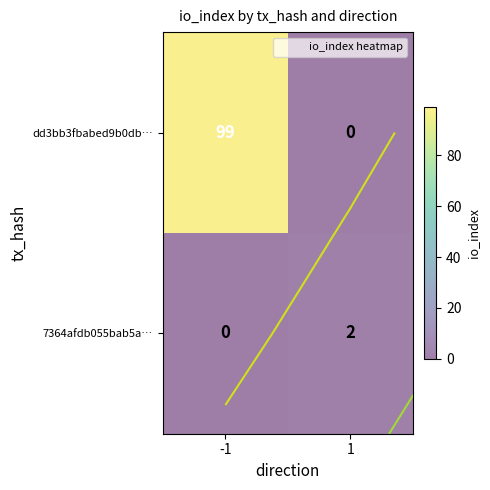

What is the difference between the highest and lowest values at -1?

99